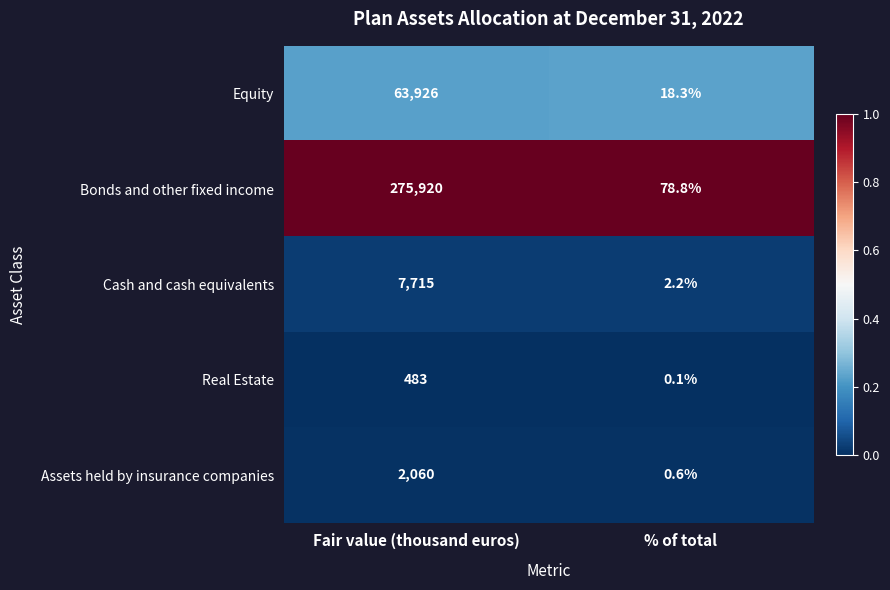

The Cash and cash equivalents series shows 2.2 at % of total. True or false?

True